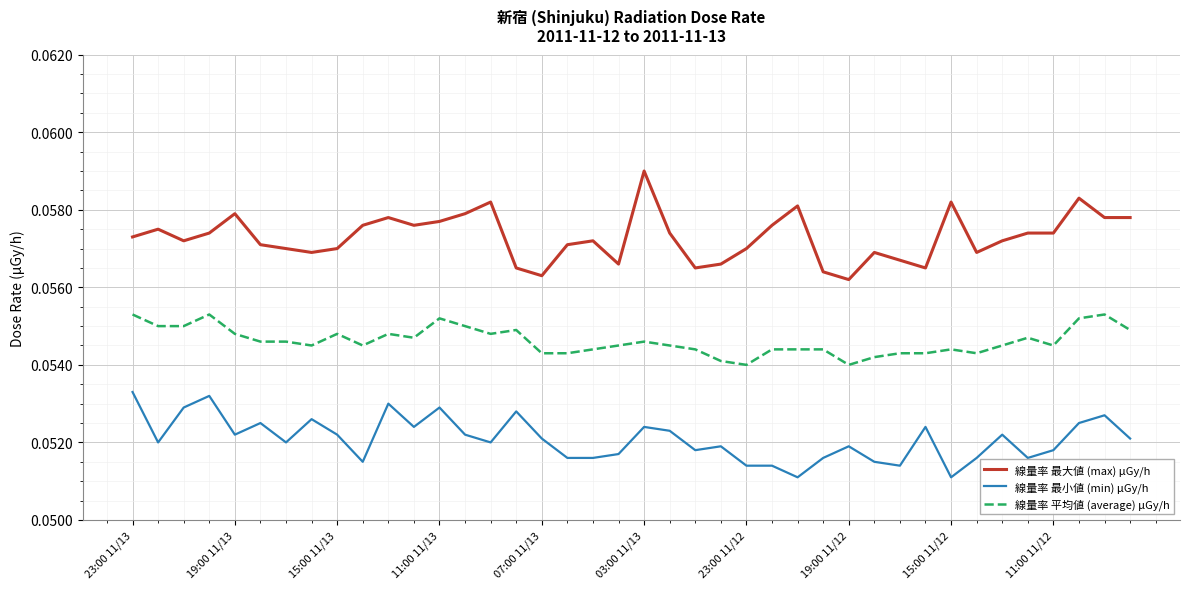

True or false: 線量率 平均値 (average) μGy/h has more than 2 interior local peaks.

True